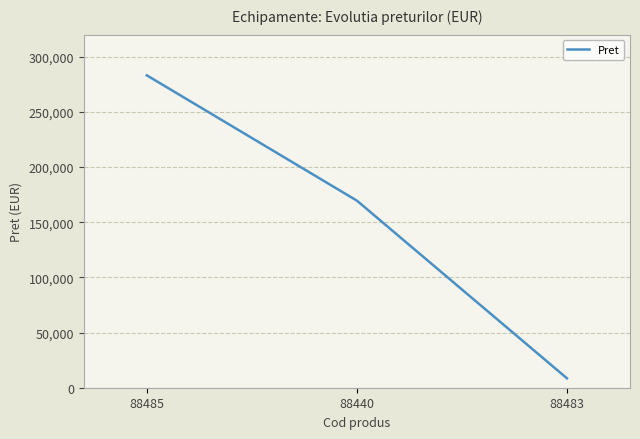

What is the minimum value shown in the chart?

8524